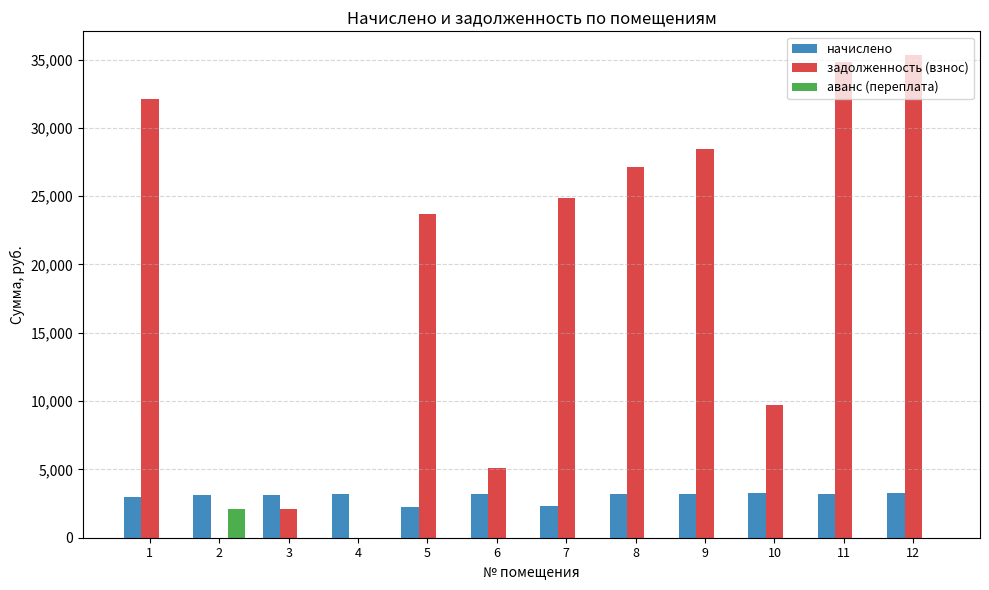

Is the value of задолженность (взнос) at 12 greater than the value of аванс (переплата) at 1?

Yes